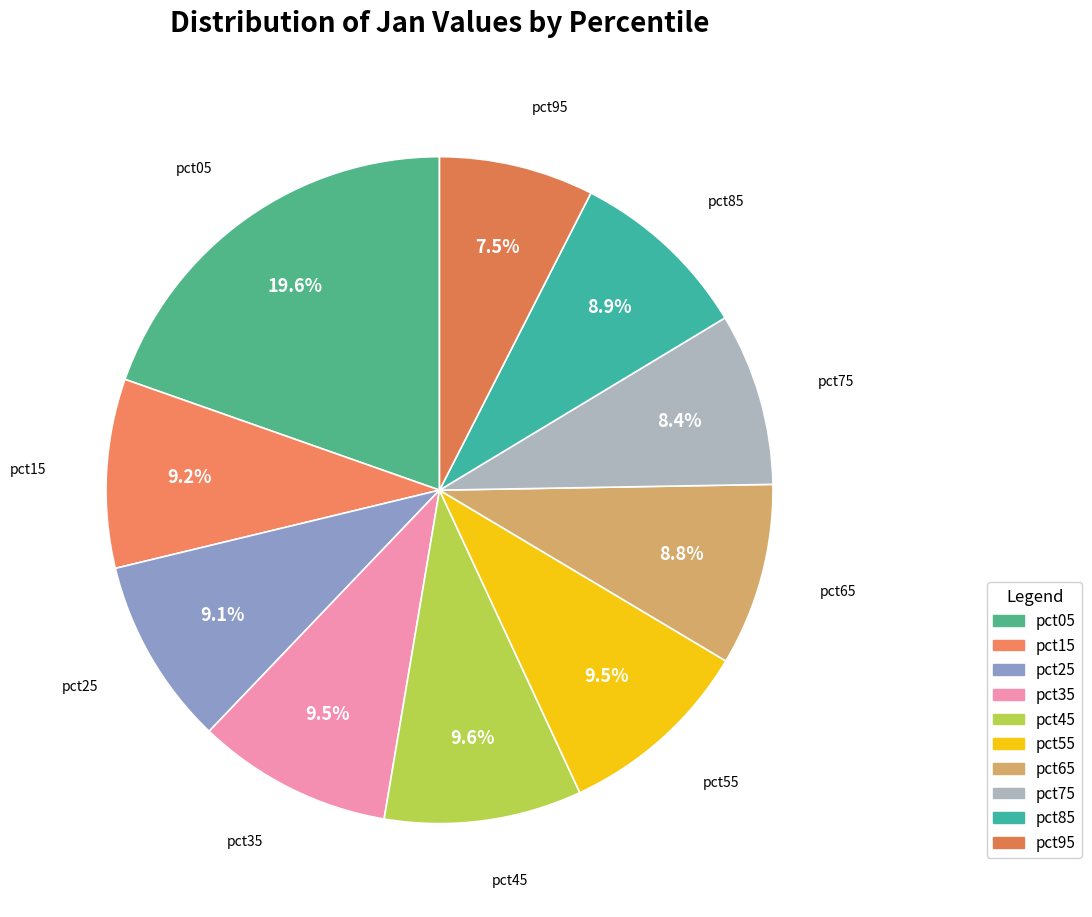

Do pct45 and pct85 together represent more than half of the pie?

No